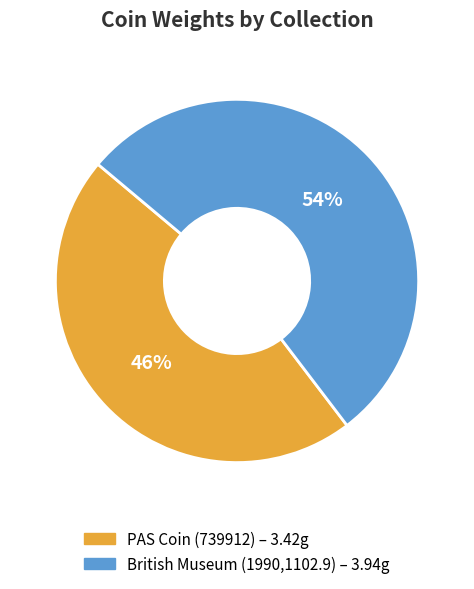

Count the number of slices in the pie.

2